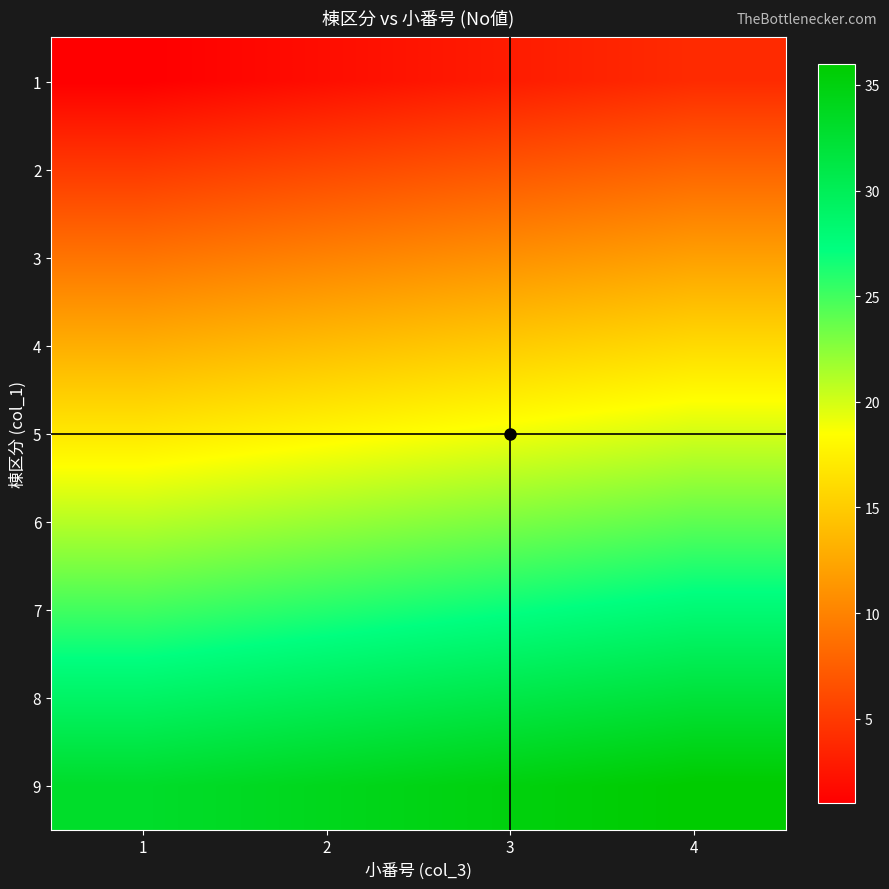

What is the total value across all series at 3?

171